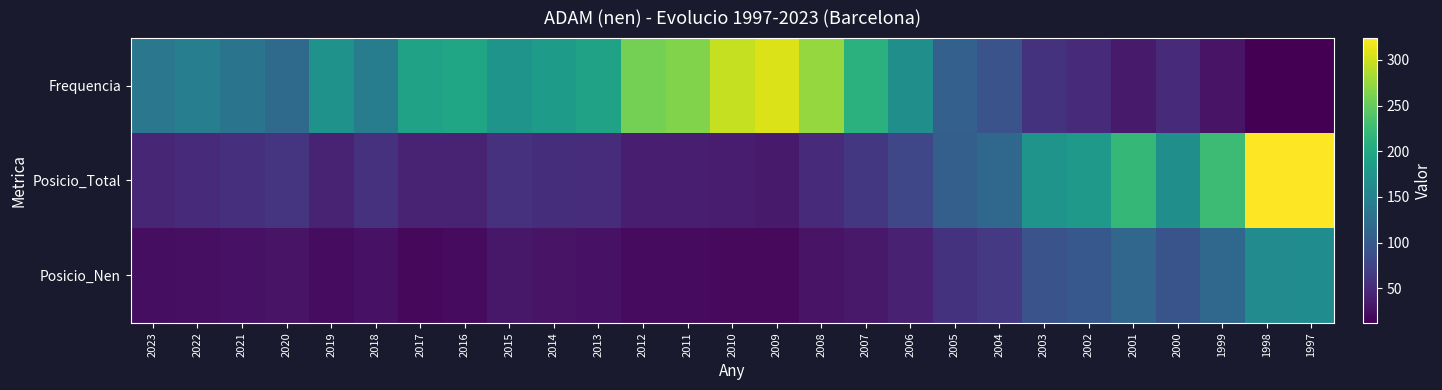

At which category is the sum across all series the highest?

1997